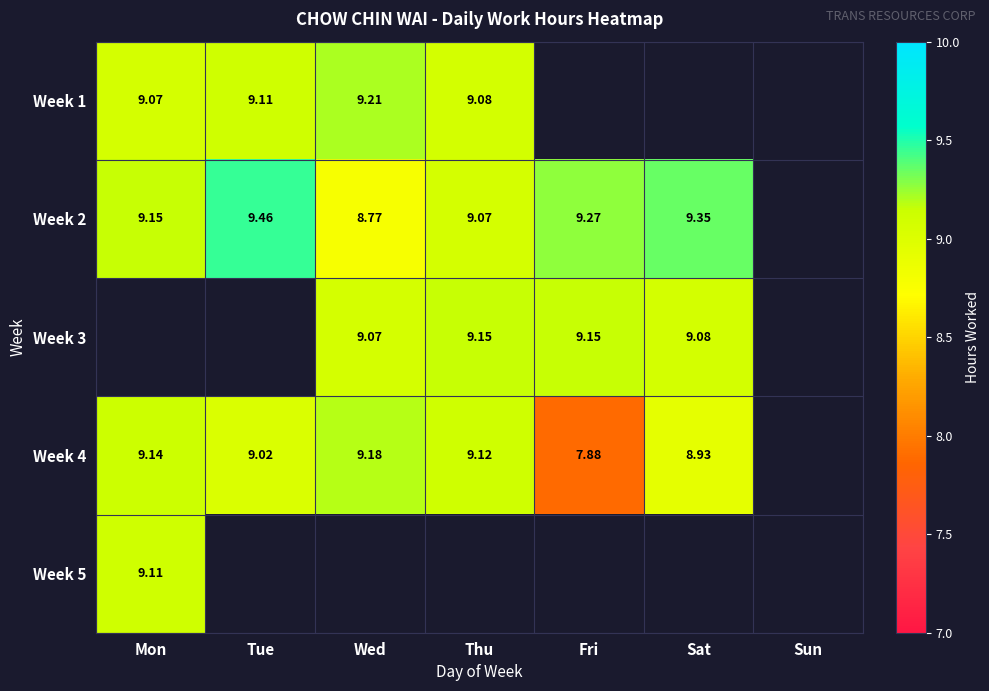

What is the difference between the Week 2 values at Wed and Tue?

0.7